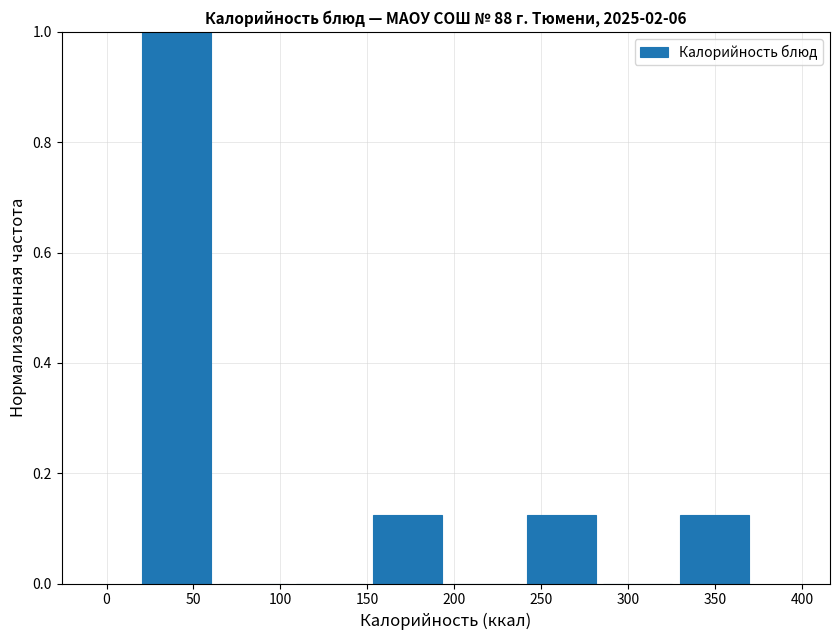

What is the height of the bar covering 20 to 65 on the x-axis? Neither the bar edges nor the heights are printed on the chart, so give them approximately, as read against the axes.

1.00